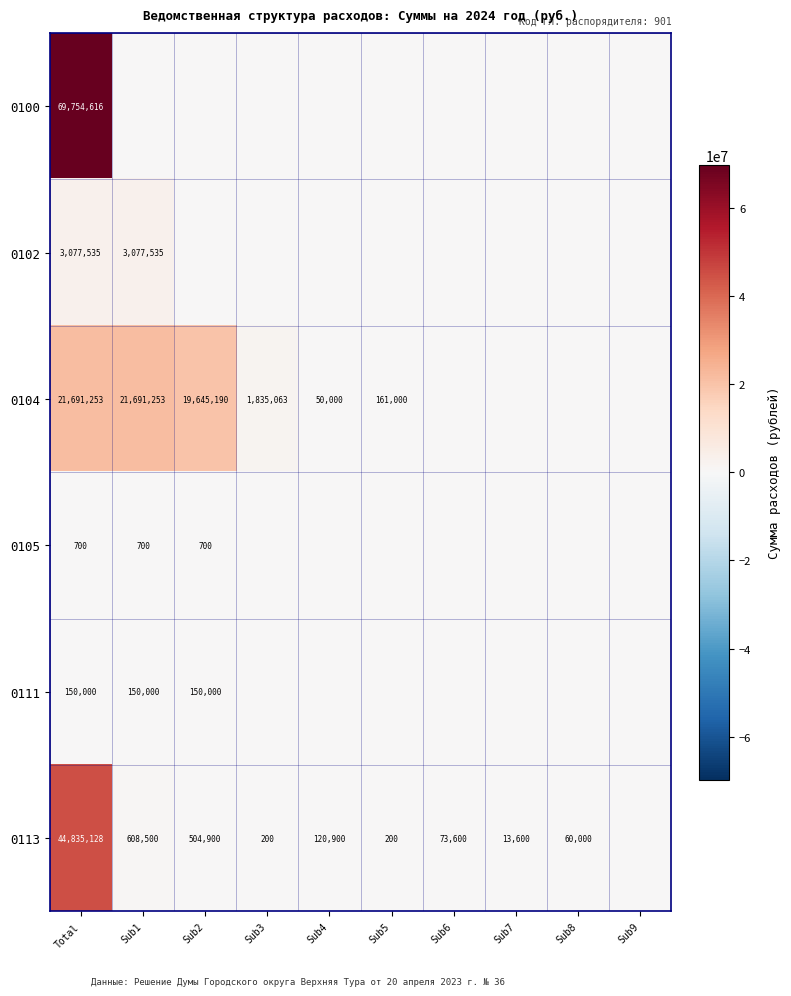

At how many categories does at least one series exceed 9353446?

3